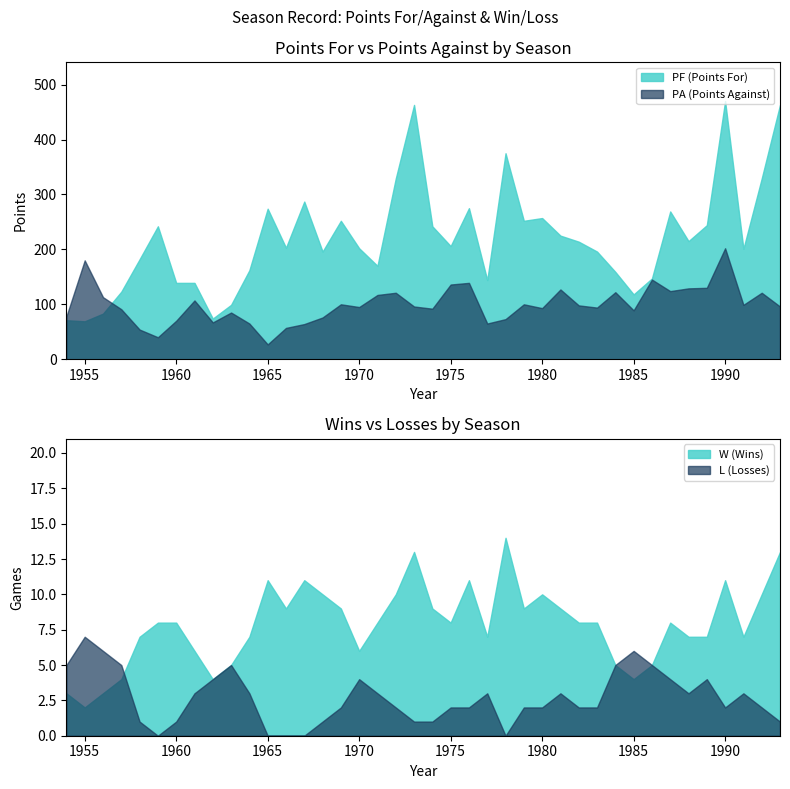

How many data points in PA are less than 96?

19